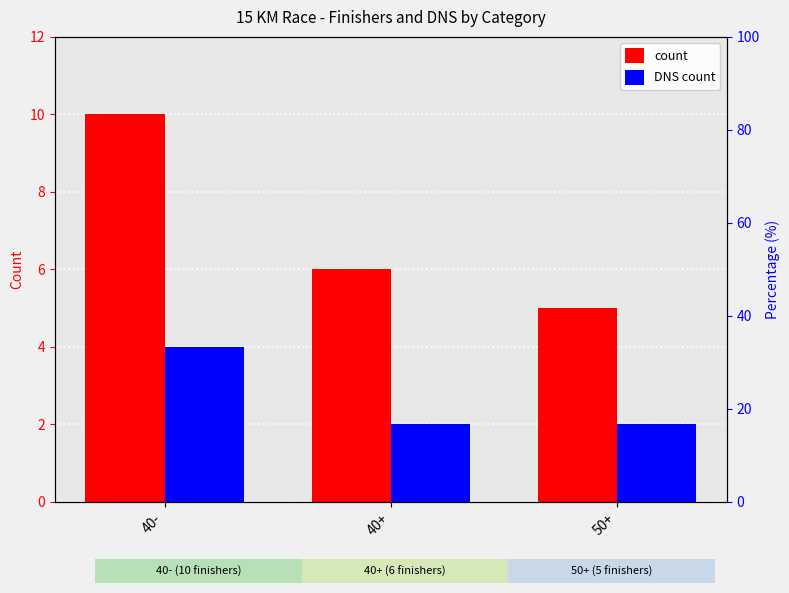

What is the approximate value of DNS count at 40+?

2